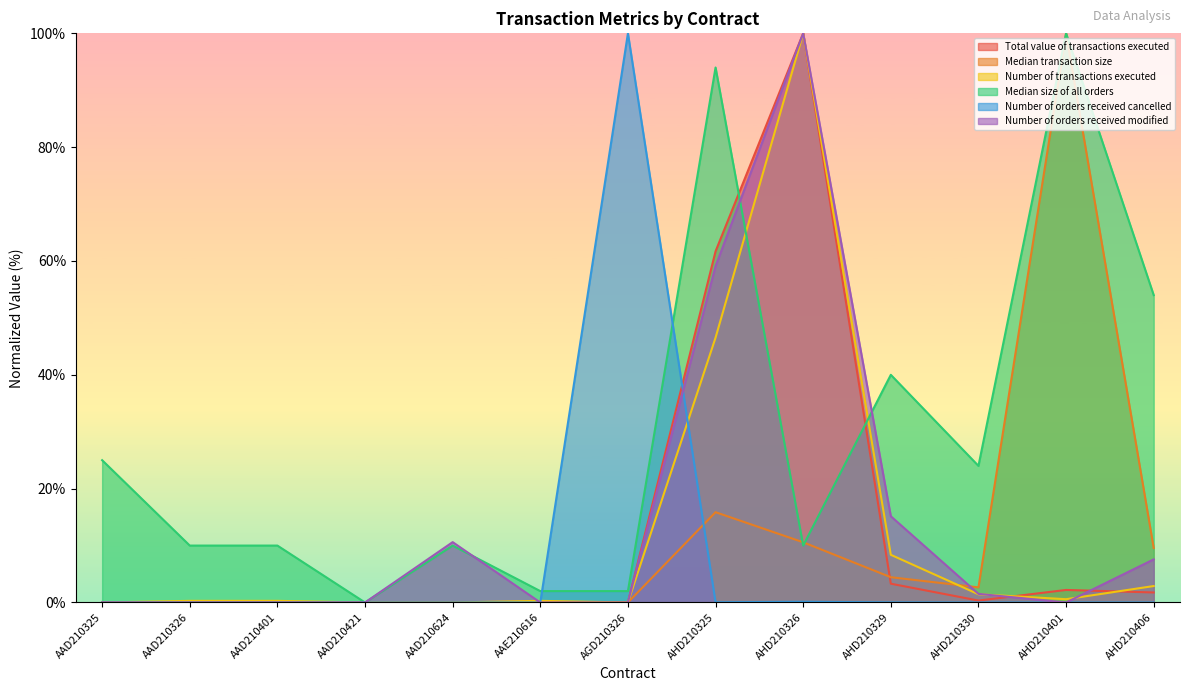

What is the maximum value for Median transaction size?

100.0